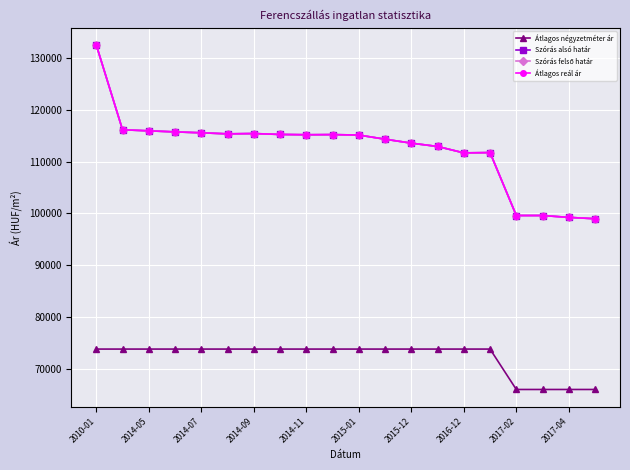

In Szórás alsó határ, how many points are higher than both neighbors (excluding endpoints)?

3